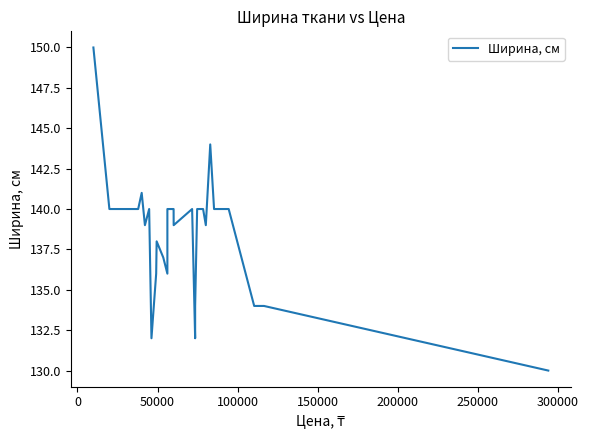

What is the difference between the maximum and minimum values?

20